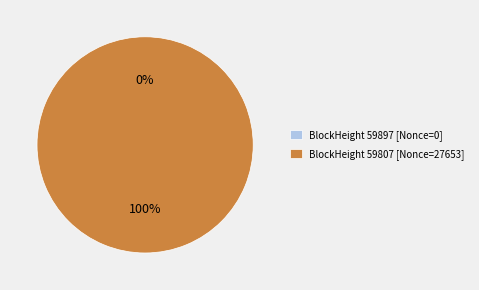

How many segments does this pie chart have?

2